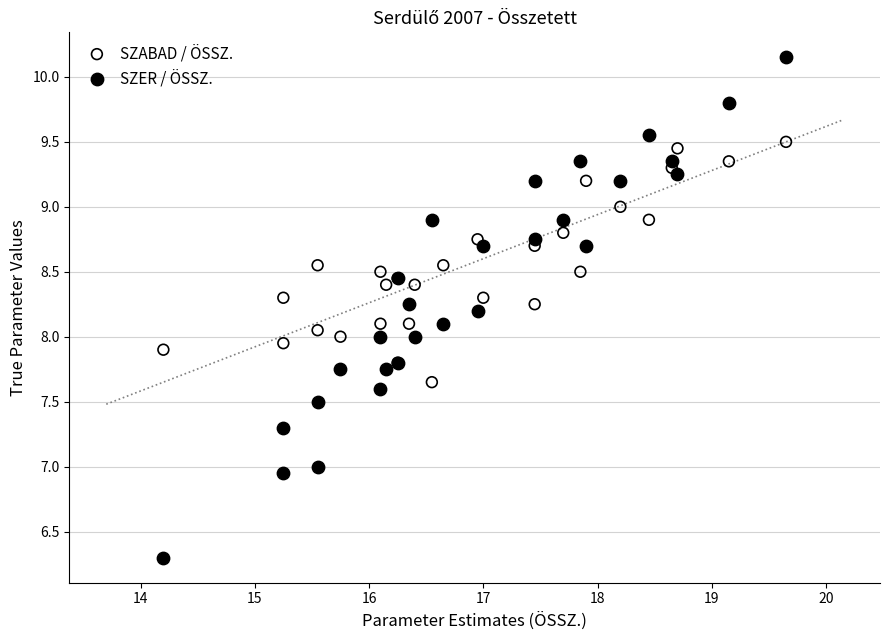

Which series reaches the maximum Y coordinate?

SZER / ÖSSZ.